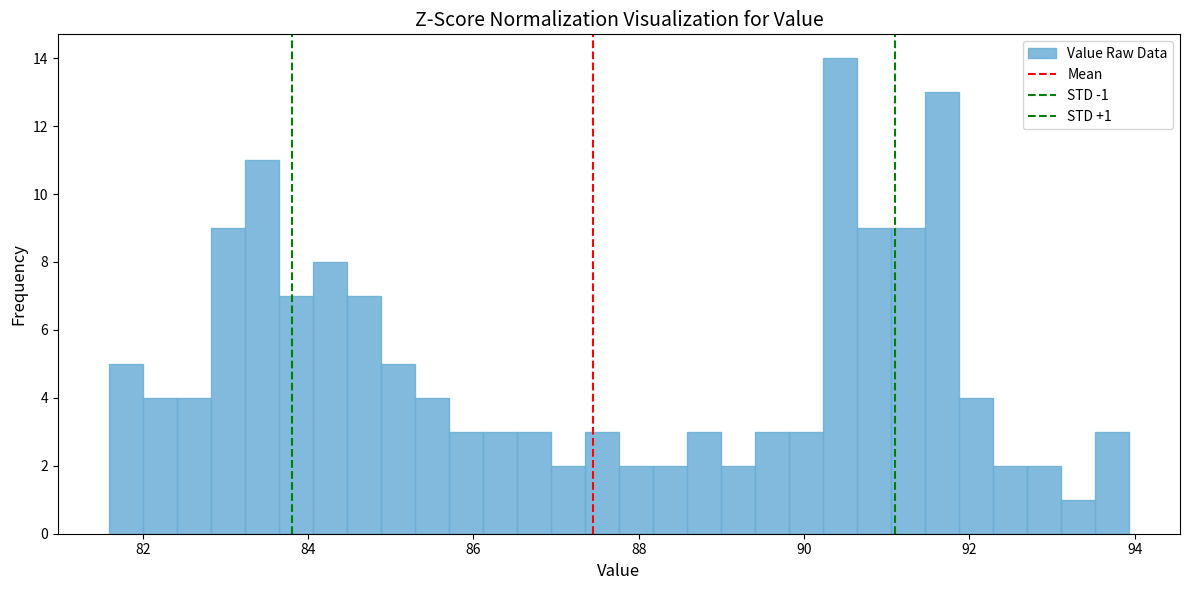

Around what value on the x-axis is the tallest bar? Give the approximate position of its centre, as read against the axis.

90.4